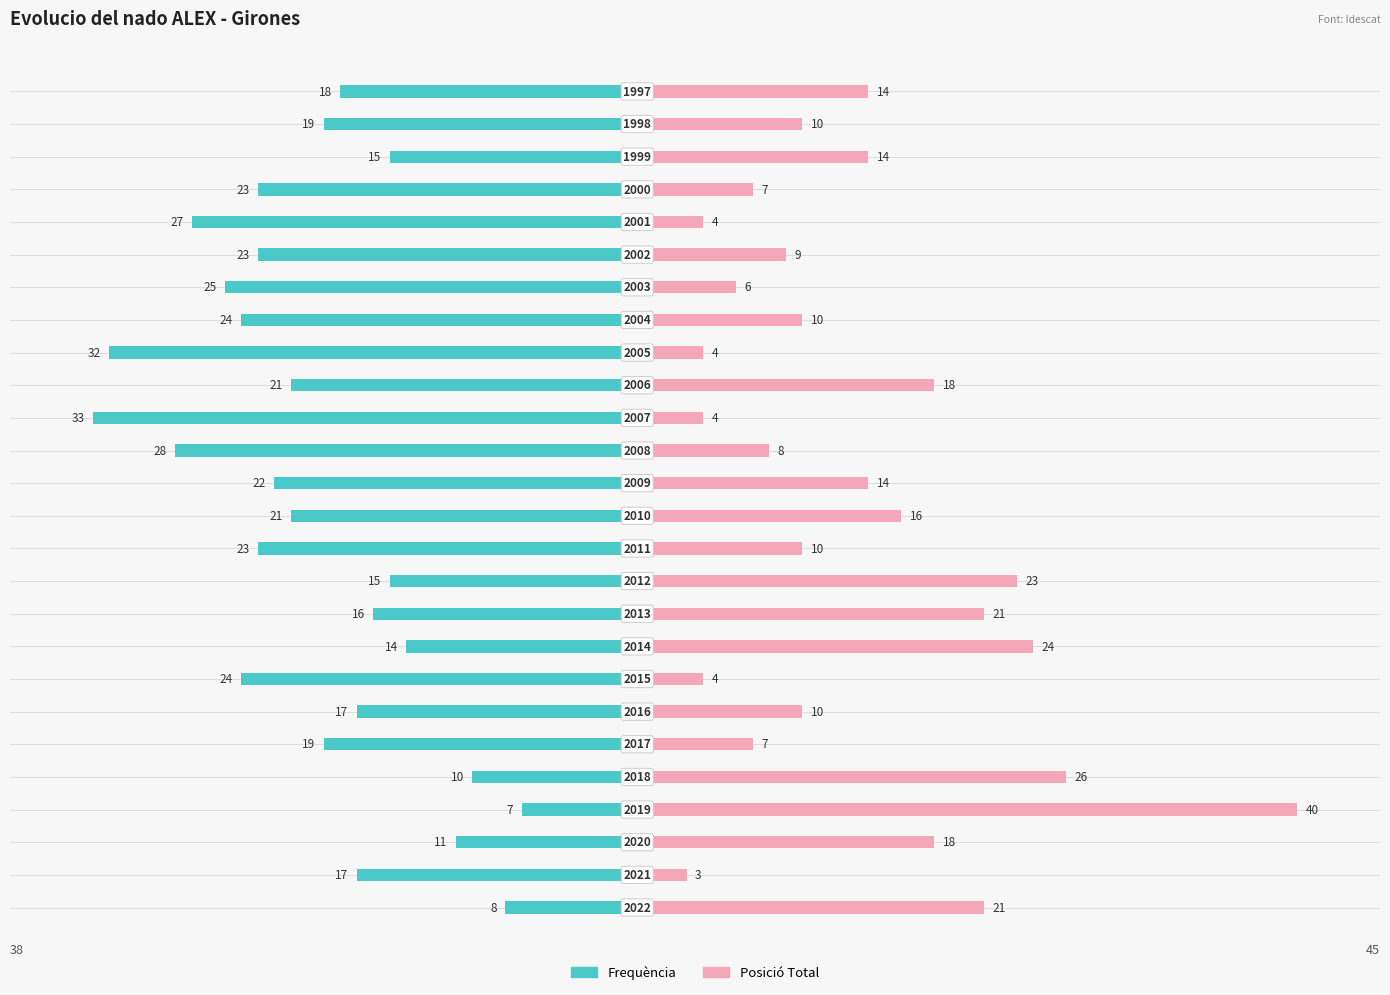

How many data points does each series have?

26